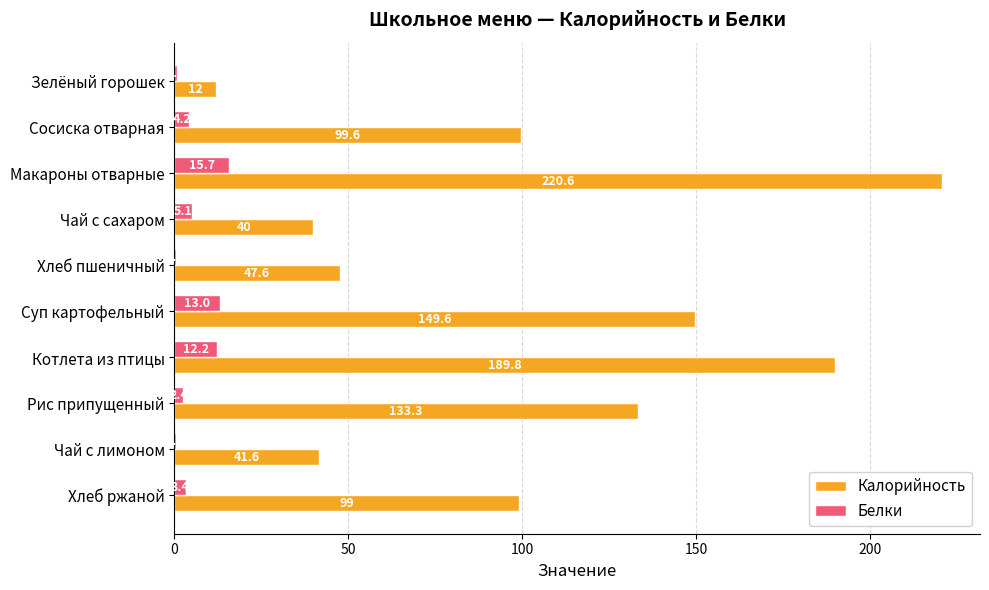

The value of Калорийность at Суп картофельный is 220.4. True or false?

False